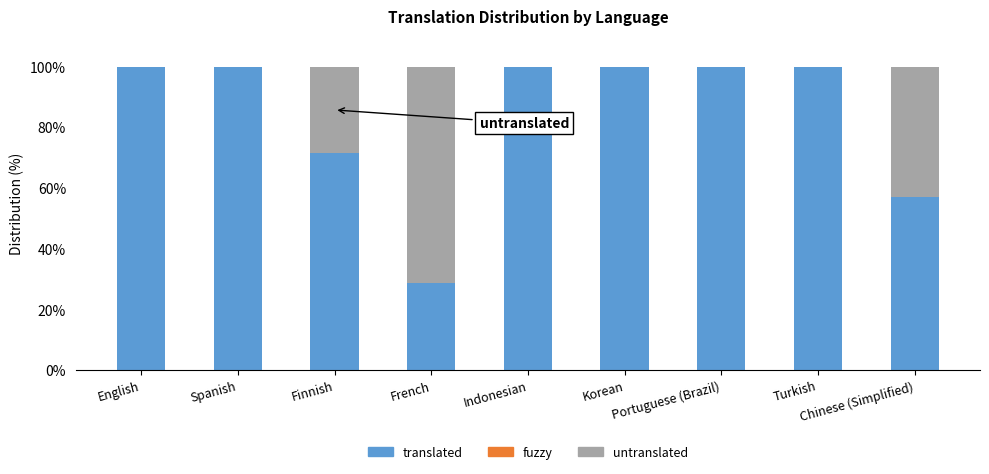

What is the sum of the translated values at Korean and Turkish?

200.0